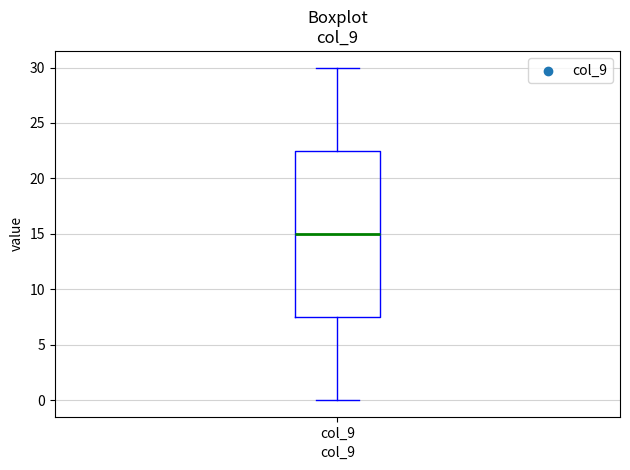

Transcribe this box plot: give where the median line is, the range the box spans, and where the two whiskers end, as read against the y-axis. The values are not printed on the chart, so give them approximately, as read against the axis.

median 15.0, box 7.5 to 22.5, whiskers 0.0 to 30.0